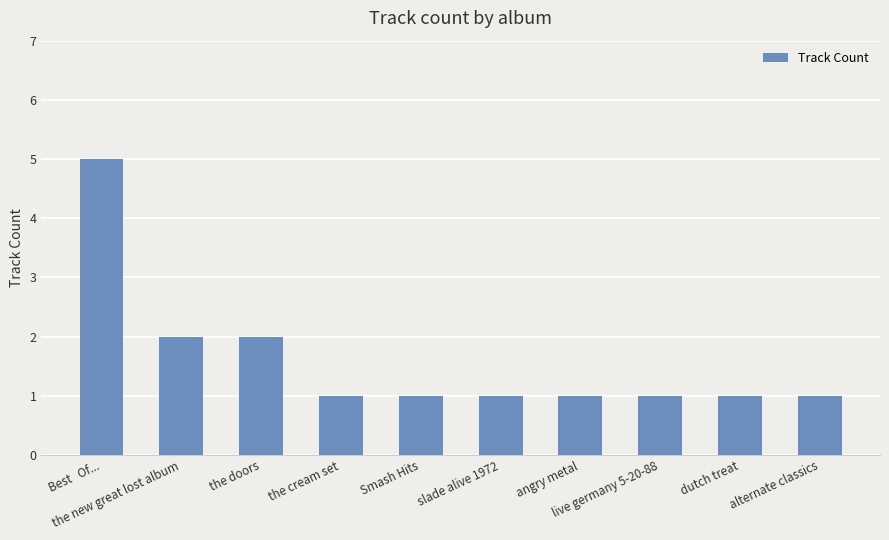

How many bars are there in total?

10